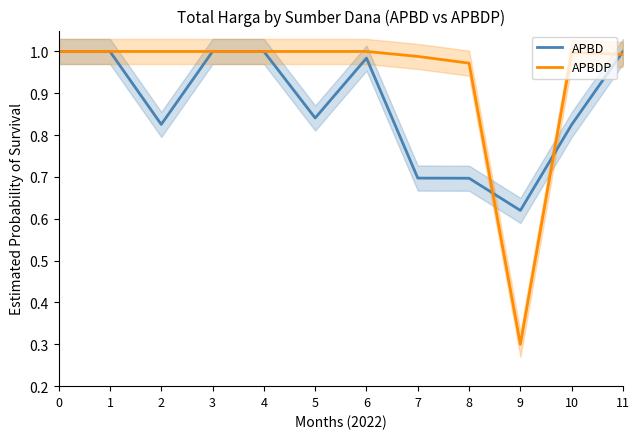

At 2, list the series in order from largest to smallest.

APBDP, APBD